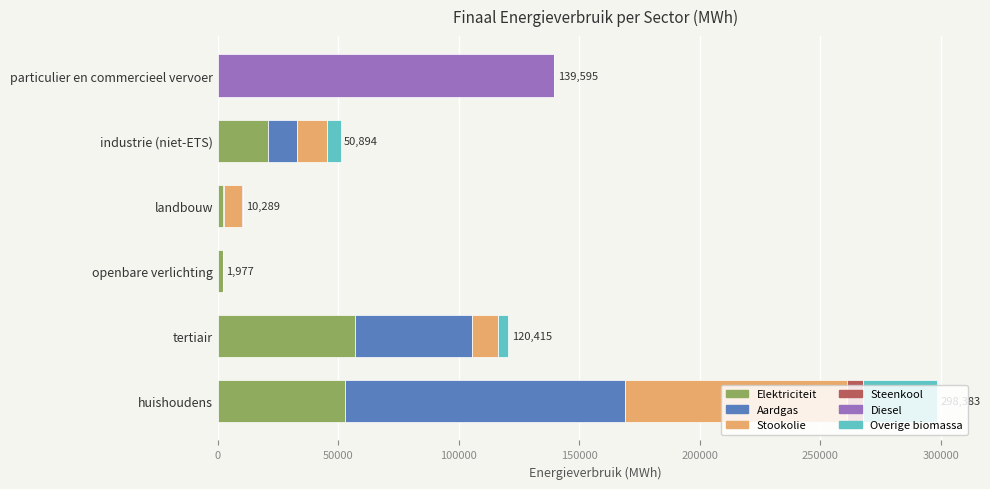

The value of Elektriciteit at tertiair is 57086.7. True or false?

True